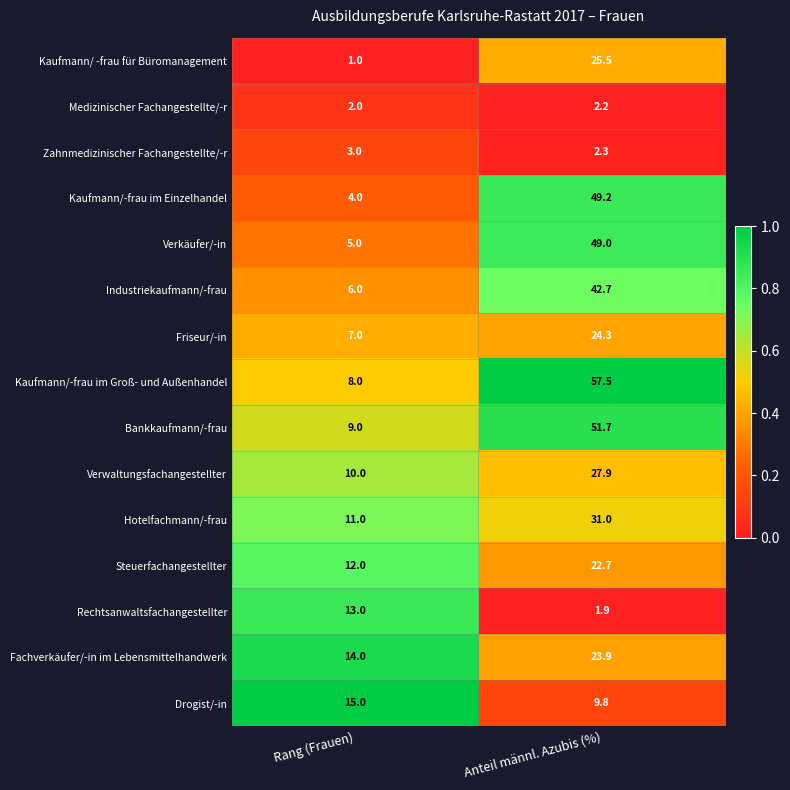

True or false: Hotelfachmann/-frau has a value of 3.8 at Rang (Frauen).

False